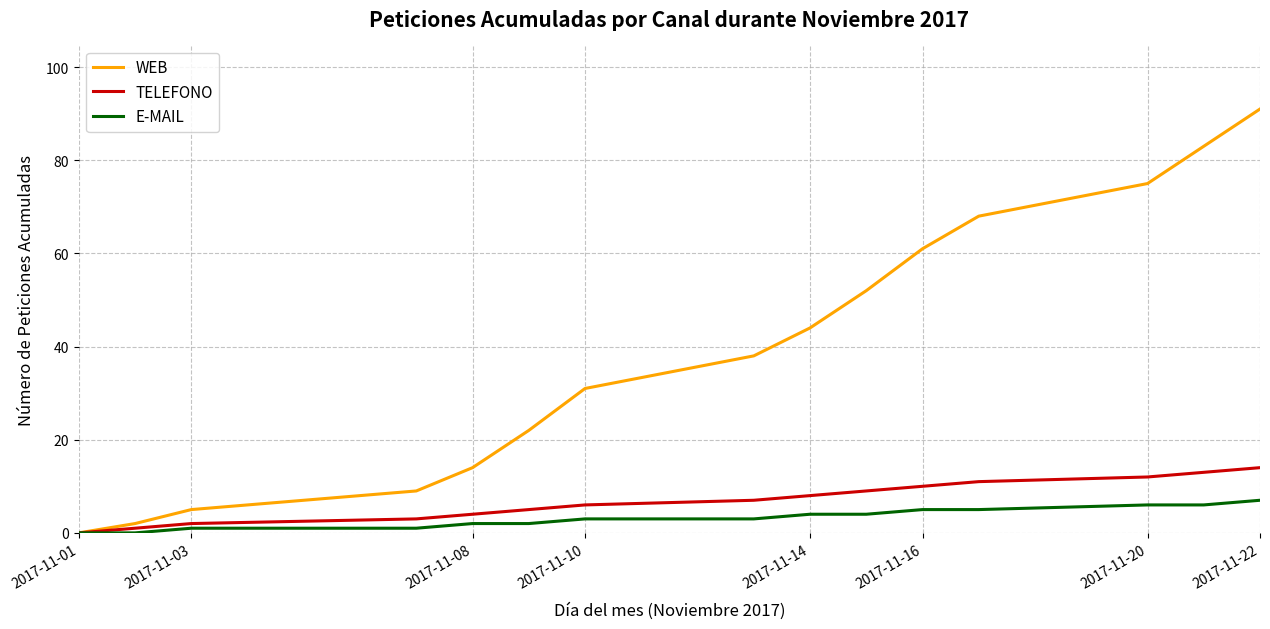

List the series in order of their peak value, lowest first.

E-MAIL, TELEFONO, WEB